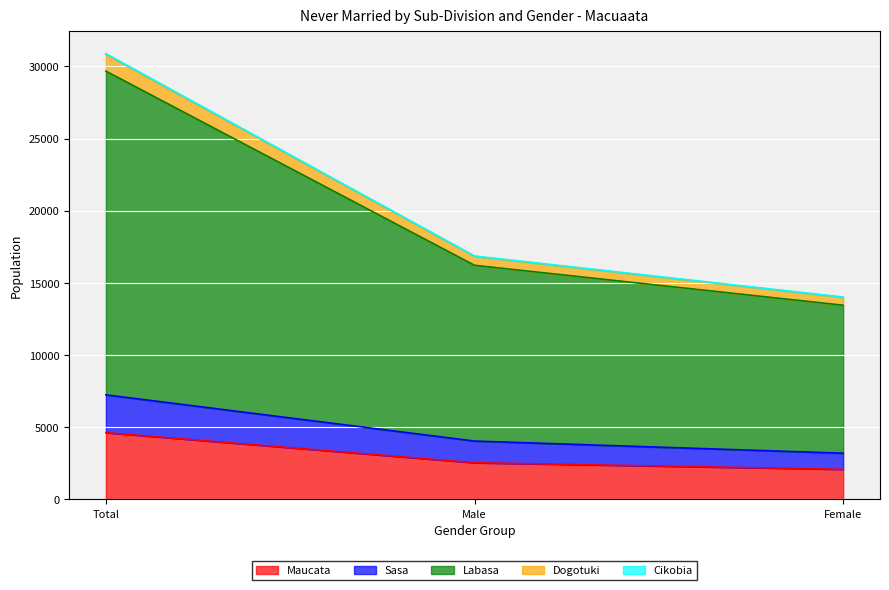

What is the maximum value shown in the chart?

30880